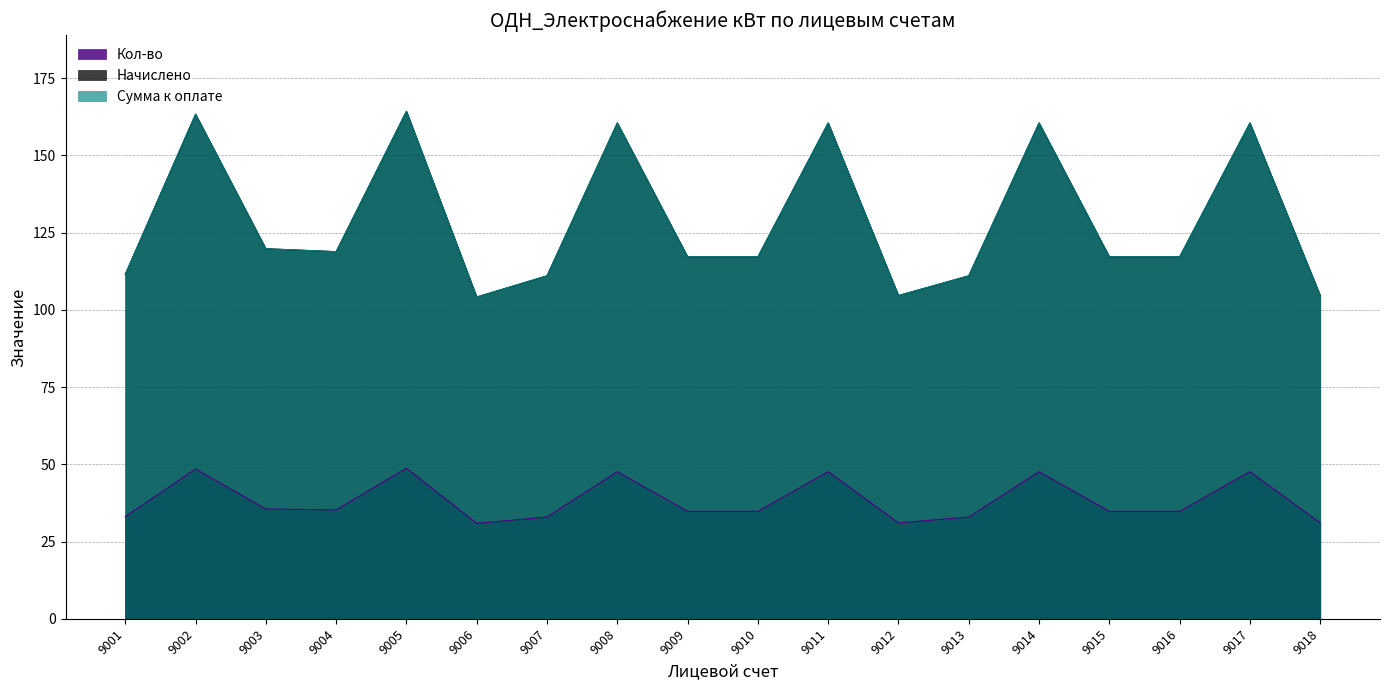

What is the difference between the Начислено values at 9014 and 9001?

49.0